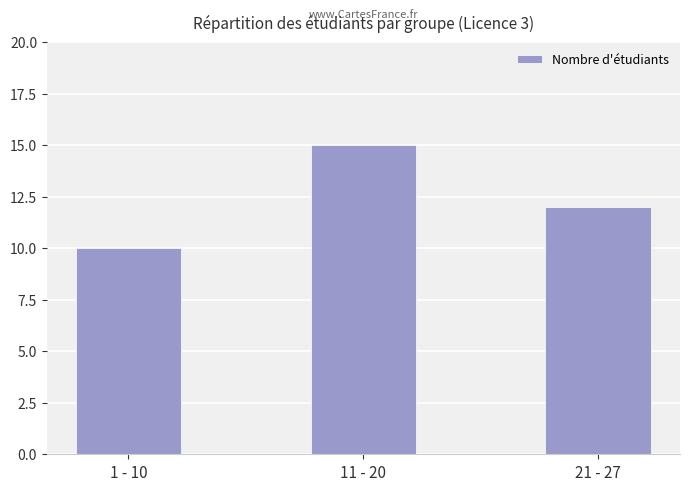

Which has a higher value, 11 - 20 or 1 - 10?

11 - 20